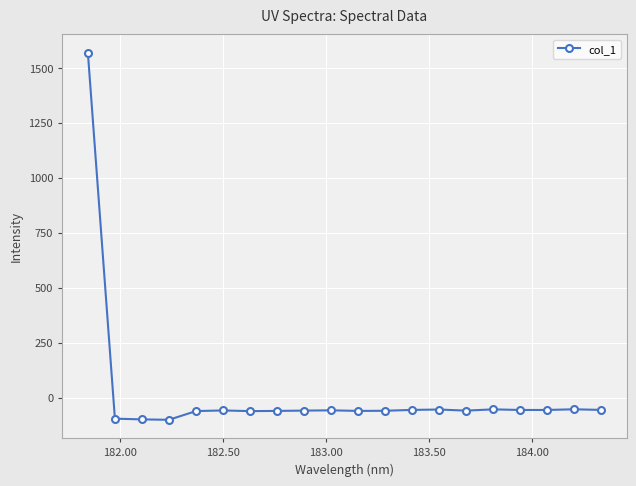

What is the sum of all values?

362.3